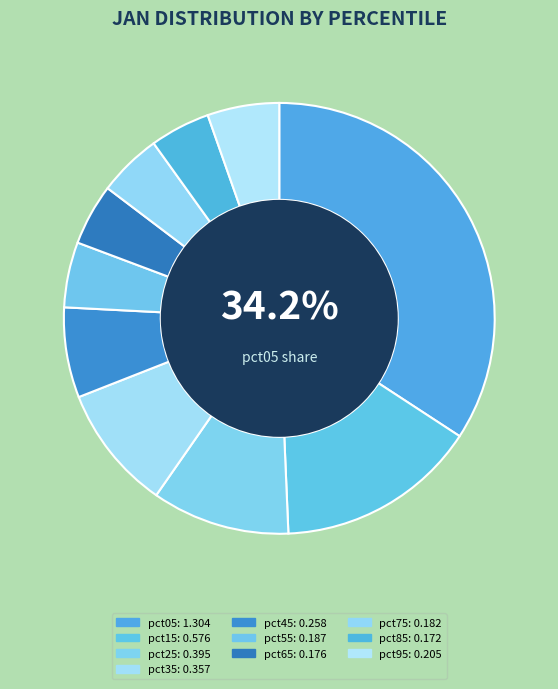

How many slices are in this pie chart?

10